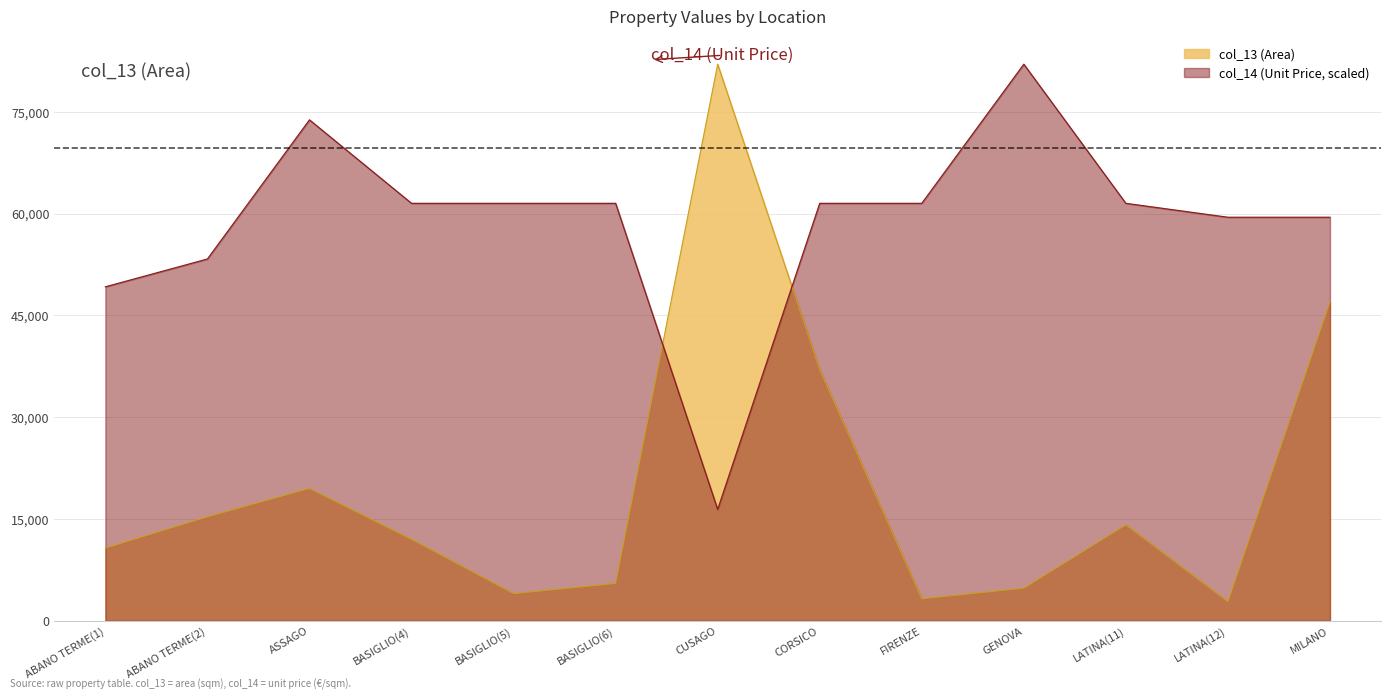

What is the sum of the col_14 (Unit Price) values at LATINA(11) and MILANO?

120950